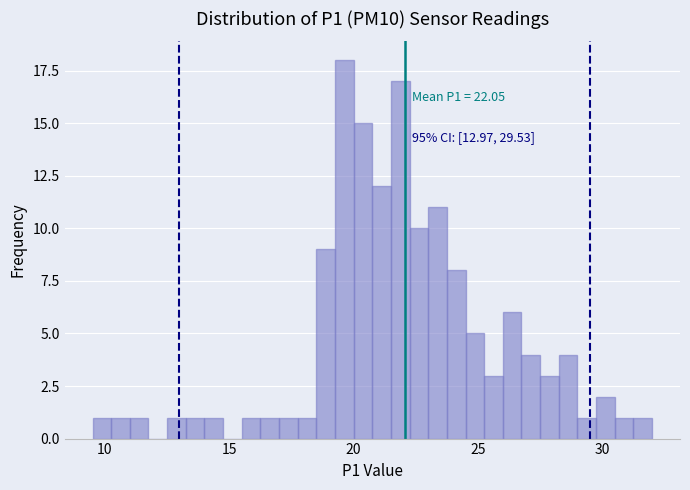

Around what value on the x-axis is the tallest bar? Give the approximate position of its centre, as read against the axis.

19.5